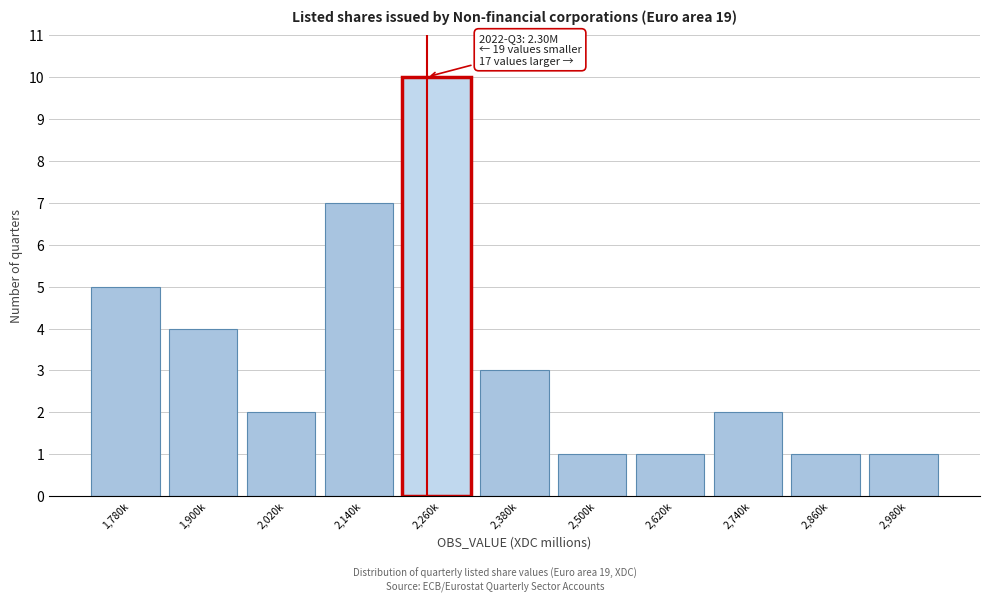

Reading left to right, list all the values displayed in this chart.

1,780k=5	1,900k=4	2,020k=2	2,140k=7	2,260k=10	2,380k=3	2,500k=1	2,620k=1	2,740k=2	2,860k=1	2,980k=1